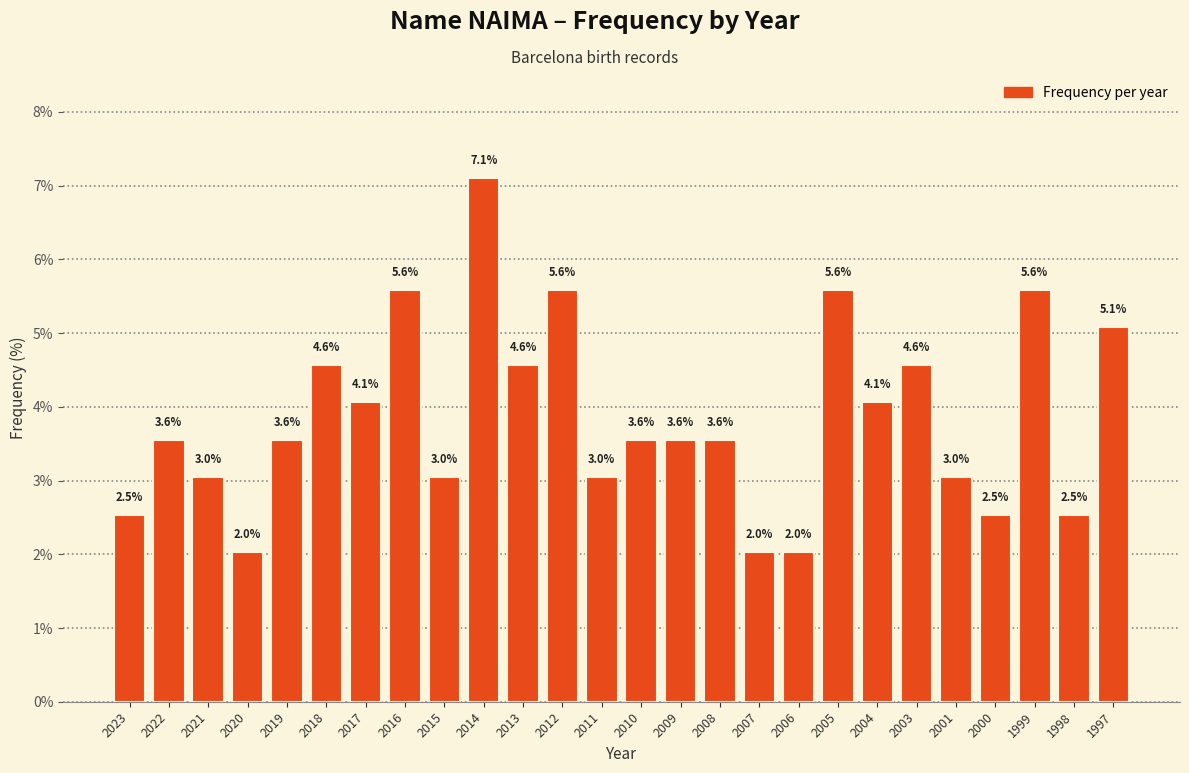

Reading left to right, what are all the values shown in this chart?

2.5	3.6	3.0	2.0	3.6	4.6	4.1	5.6	3.0	7.1	4.6	5.6	3.0	3.6	3.6	3.6	2.0	2.0	5.6	4.1	4.6	3.0	2.5	5.6	2.5	5.1